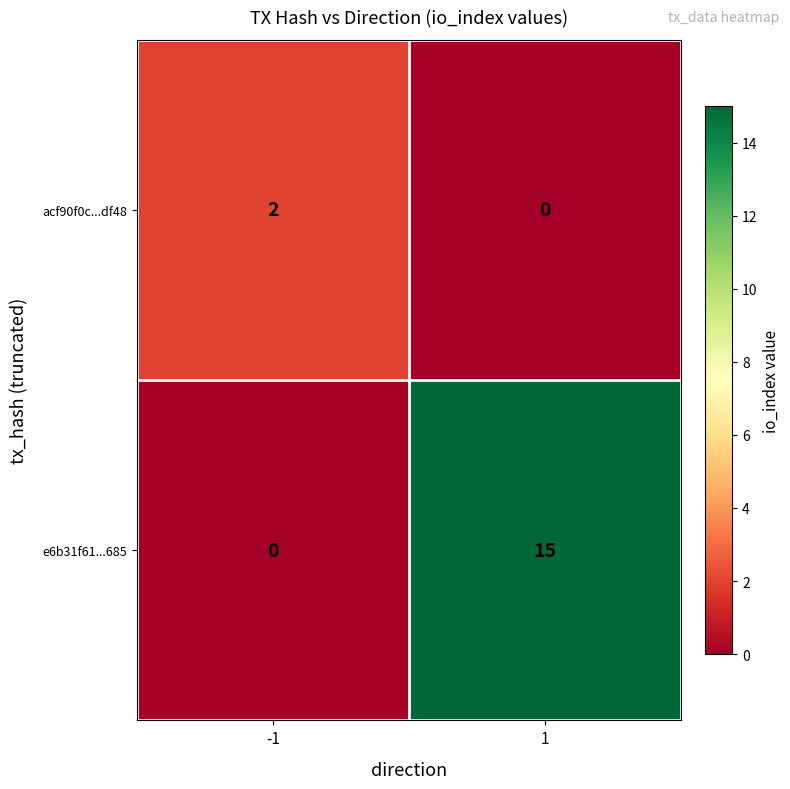

True or false: e6b31f61...685 has a value of 0 at -1.

True